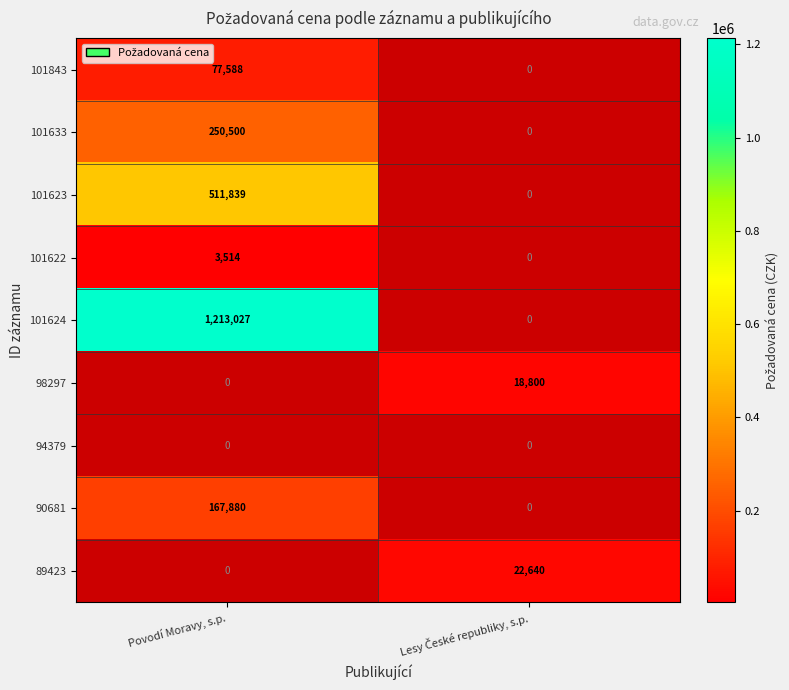

The value of 101843 at Povodí Moravy, s.p. is 77588. True or false?

True